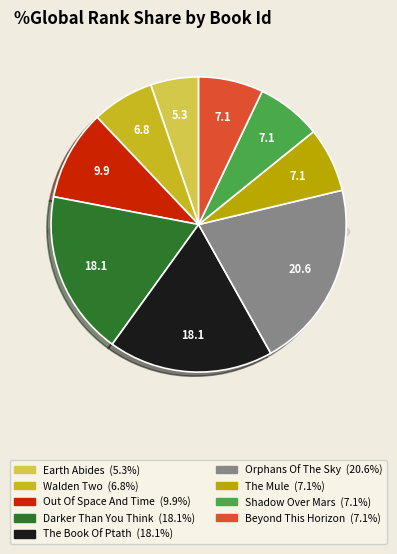

Do Earth Abides and Out Of Space And Time together represent more than half of the pie?

No